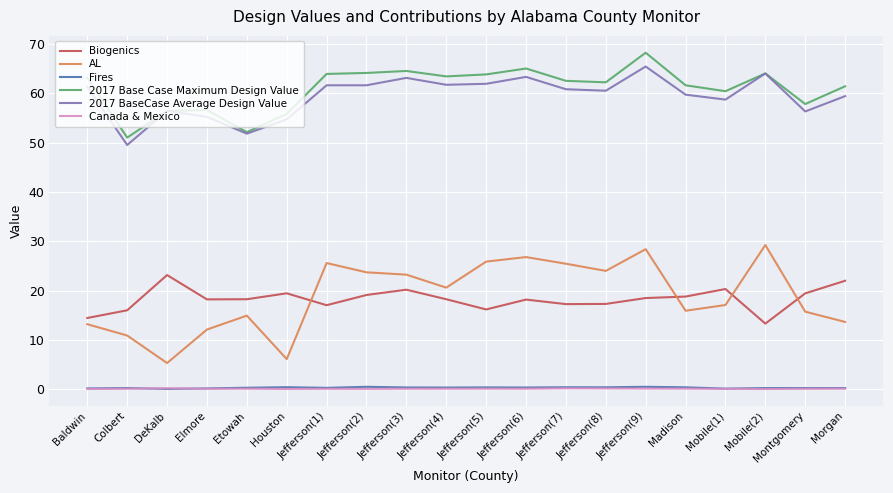

The value of AL at Jefferson(1) is 40.8. True or false?

False